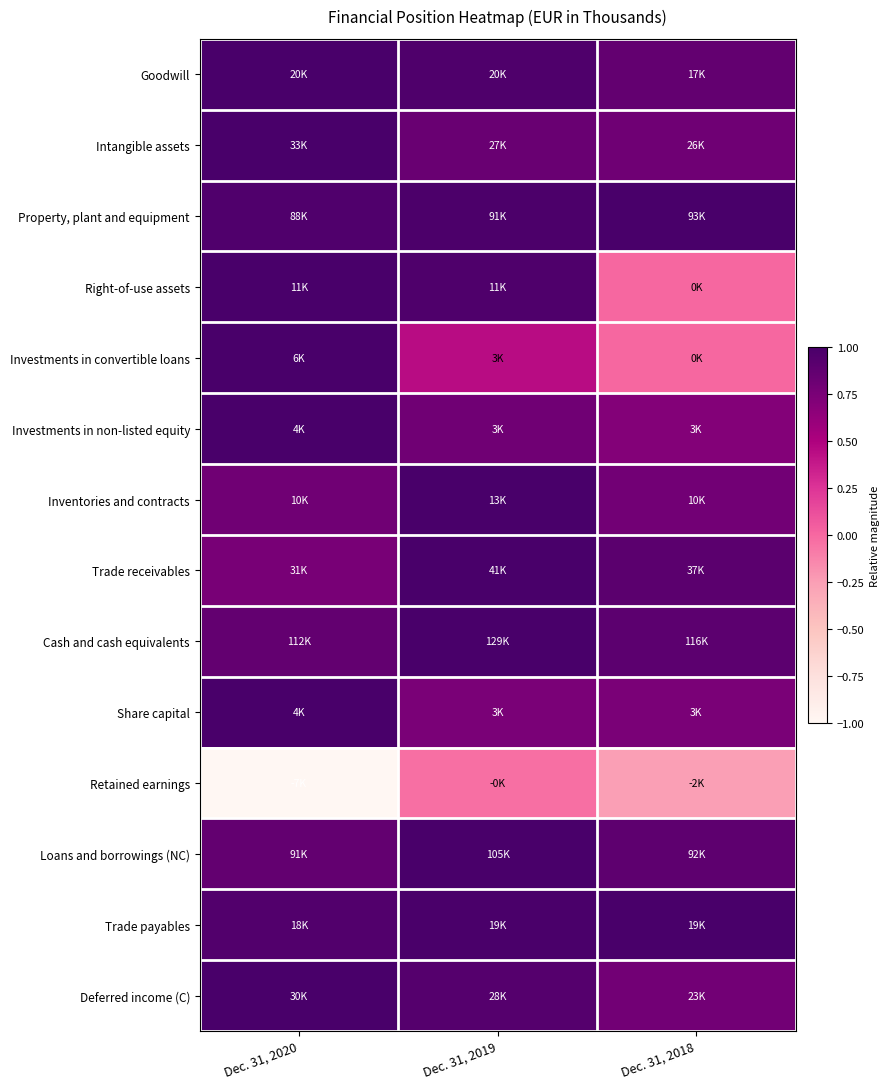

Reading left to right, transcribe all the data shown in this chart.

Goodwill: Dec. 31, 2020=1.0	Dec. 31, 2019=1.0	Dec. 31, 2018=0.9
Intangible assets: Dec. 31, 2020=1.0	Dec. 31, 2019=0.8	Dec. 31, 2018=0.8
Property, plant and equipment: Dec. 31, 2020=1.0	Dec. 31, 2019=1.0	Dec. 31, 2018=1.0
Right-of-use assets: Dec. 31, 2020=1.0	Dec. 31, 2019=1.0	Dec. 31, 2018=0.0
Investments in convertible loans: Dec. 31, 2020=1.0	Dec. 31, 2019=0.4	Dec. 31, 2018=0.0
Investments in non-listed equity: Dec. 31, 2020=1.0	Dec. 31, 2019=0.8	Dec. 31, 2018=0.7
Inventories and contracts: Dec. 31, 2020=0.8	Dec. 31, 2019=1.0	Dec. 31, 2018=0.8
Trade receivables: Dec. 31, 2020=0.8	Dec. 31, 2019=1.0	Dec. 31, 2018=0.9
Cash and cash equivalents: Dec. 31, 2020=0.9	Dec. 31, 2019=1.0	Dec. 31, 2018=0.9
Share capital: Dec. 31, 2020=1.0	Dec. 31, 2019=0.7	Dec. 31, 2018=0.7
Retained earnings: Dec. 31, 2020=-1.0	Dec. 31, 2019=-0.0	Dec. 31, 2018=-0.3
Loans and borrowings (NC): Dec. 31, 2020=0.9	Dec. 31, 2019=1.0	Dec. 31, 2018=0.9
Trade payables: Dec. 31, 2020=0.9	Dec. 31, 2019=1.0	Dec. 31, 2018=1.0
Deferred income (C): Dec. 31, 2020=1.0	Dec. 31, 2019=0.9	Dec. 31, 2018=0.8